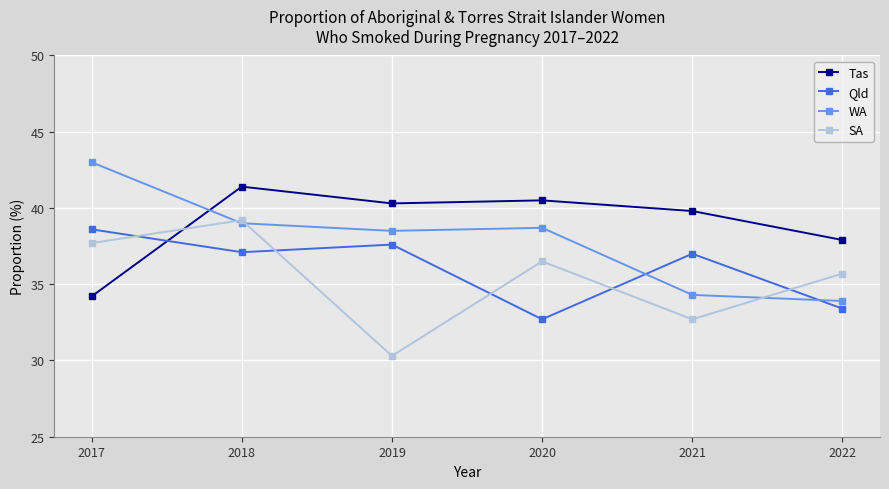

True or false: WA has a value of 10.7 at 2017.

False